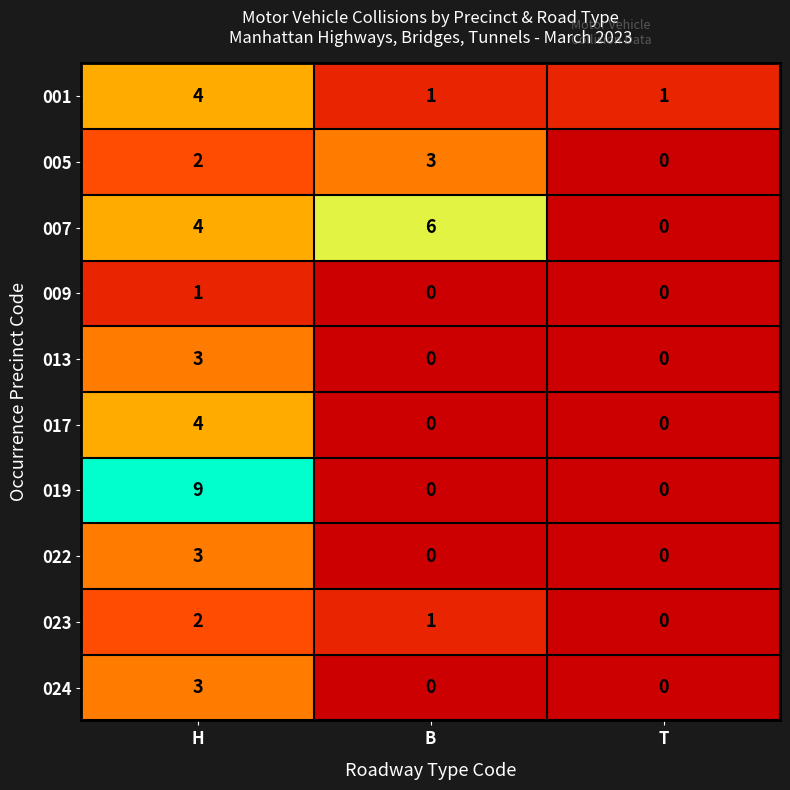

Count the 009 values in the range 0 to 1.

3